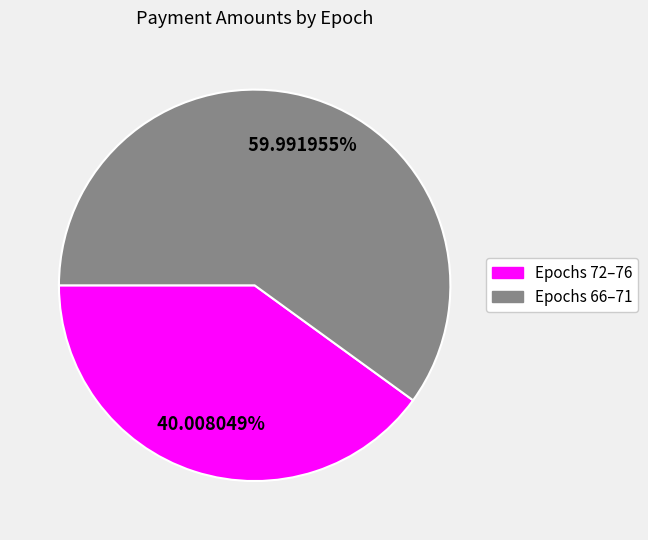

To the nearest percent, what is the difference between the largest and smallest slice percentages?

20%